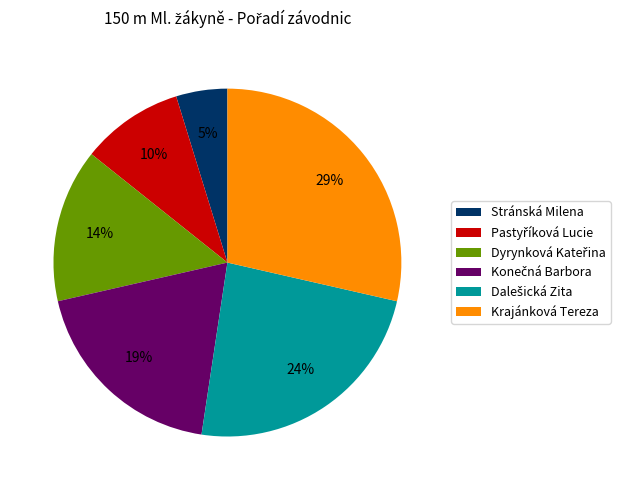

What percentage is the Stránská Milena slice, to the nearest percent?

5%